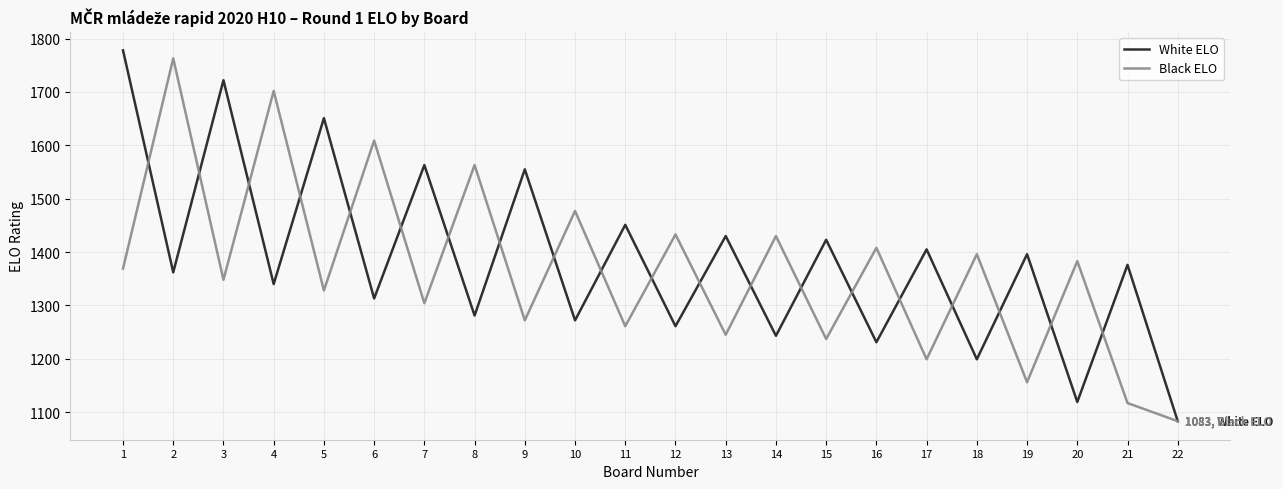

At which category is the sum across all series the highest?

1